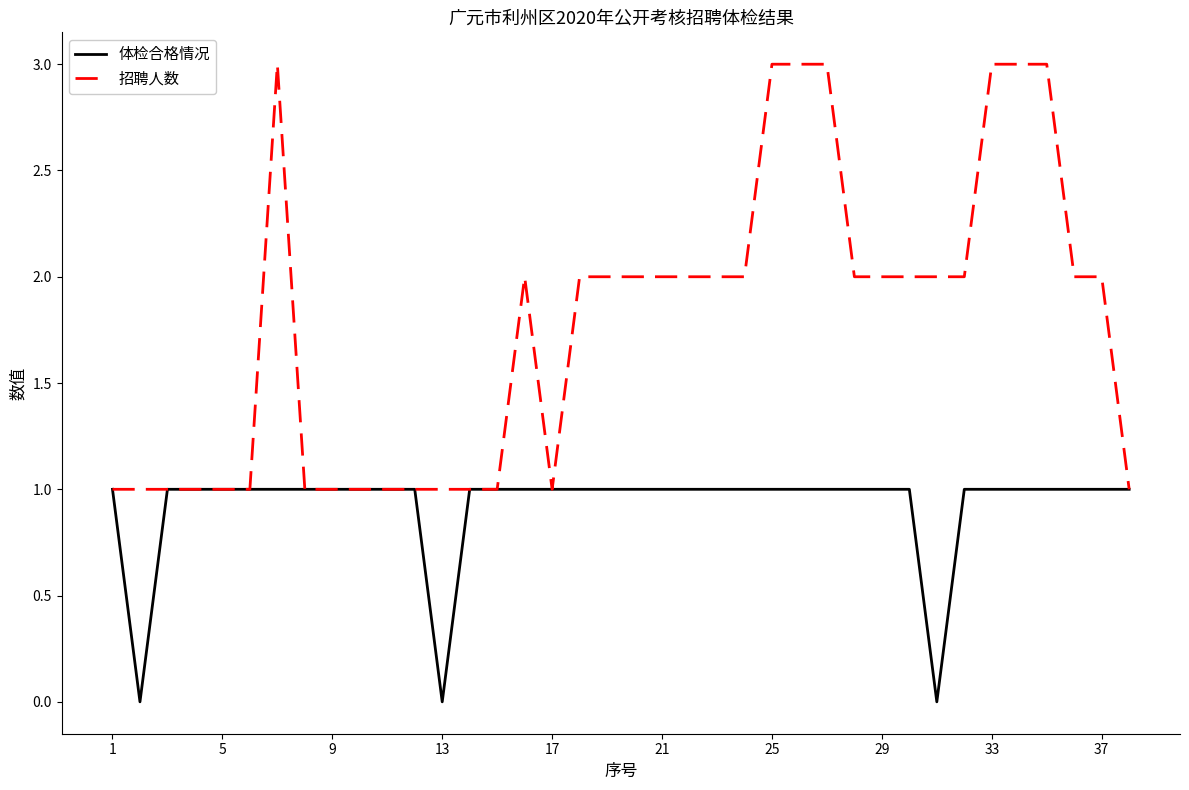

What is the greatest value displayed?

3